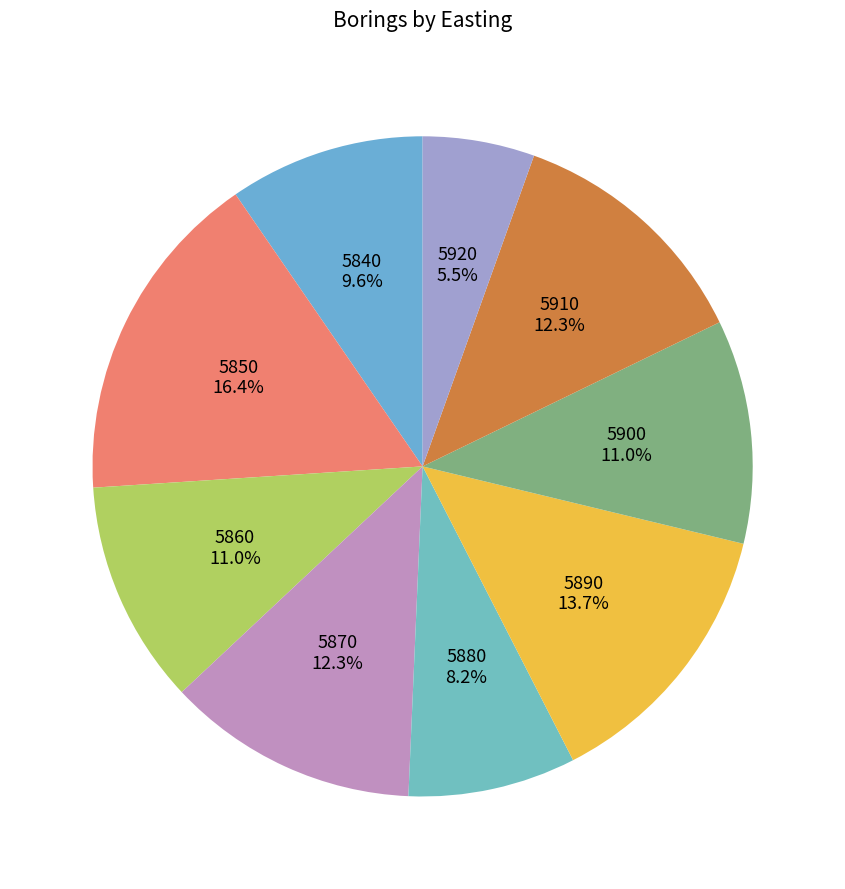

Between 5900 and 5890, which is larger?

5890